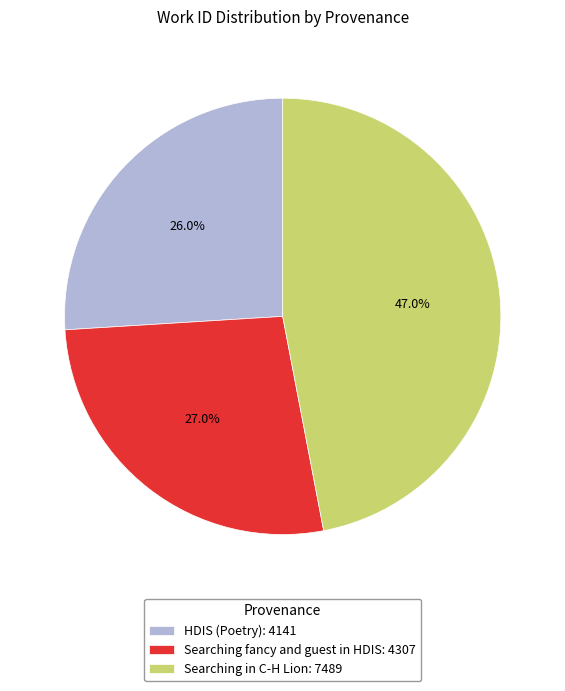

How many segments does this pie chart have?

3